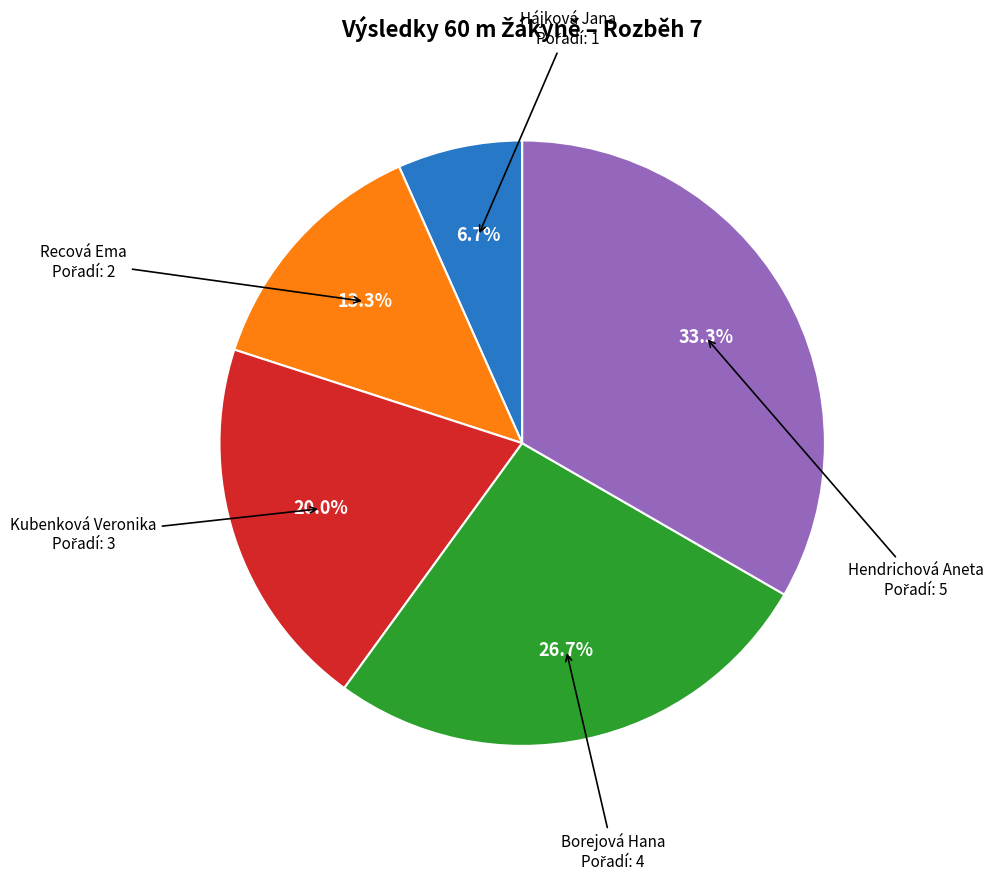

Is there any slice that represents more than half of the pie?

No